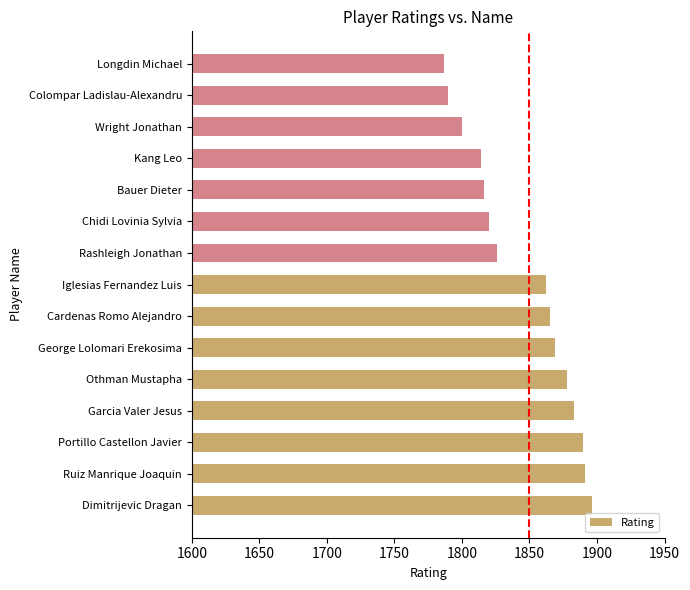

Where is the data nearest to the value 1841?

Rashleigh Jonathan